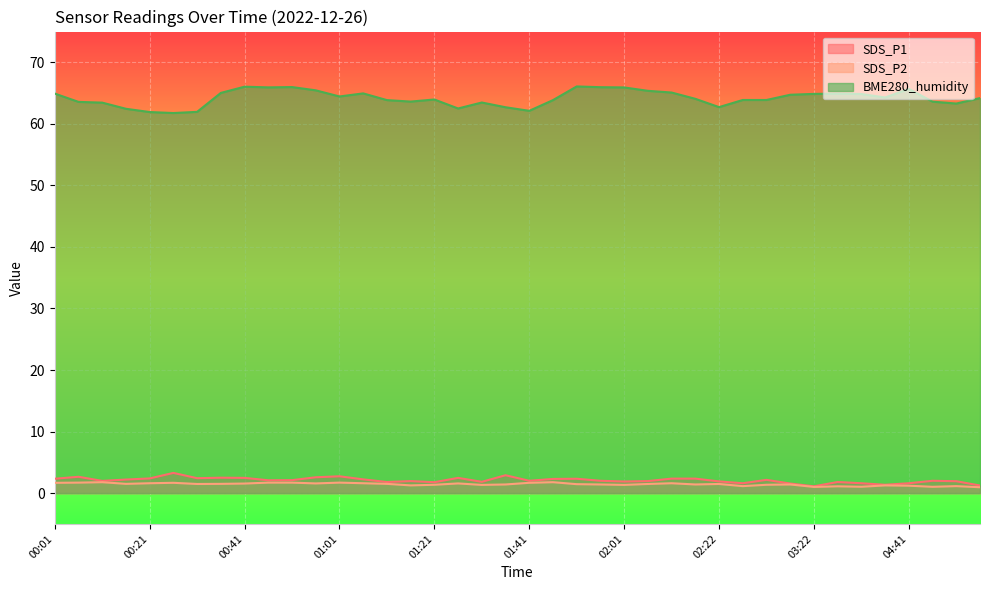

What position from the right is 03:38?

5